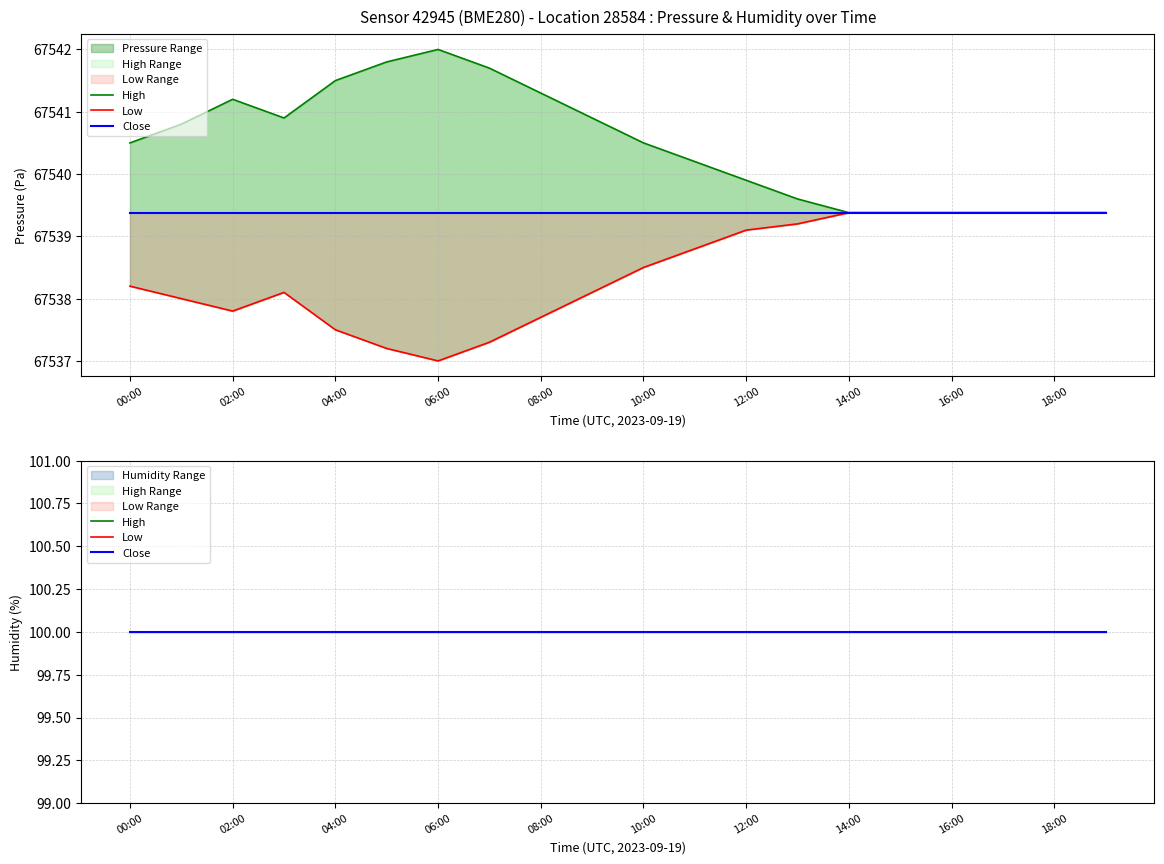

At how many categories does at least one series exceed 29653?

20